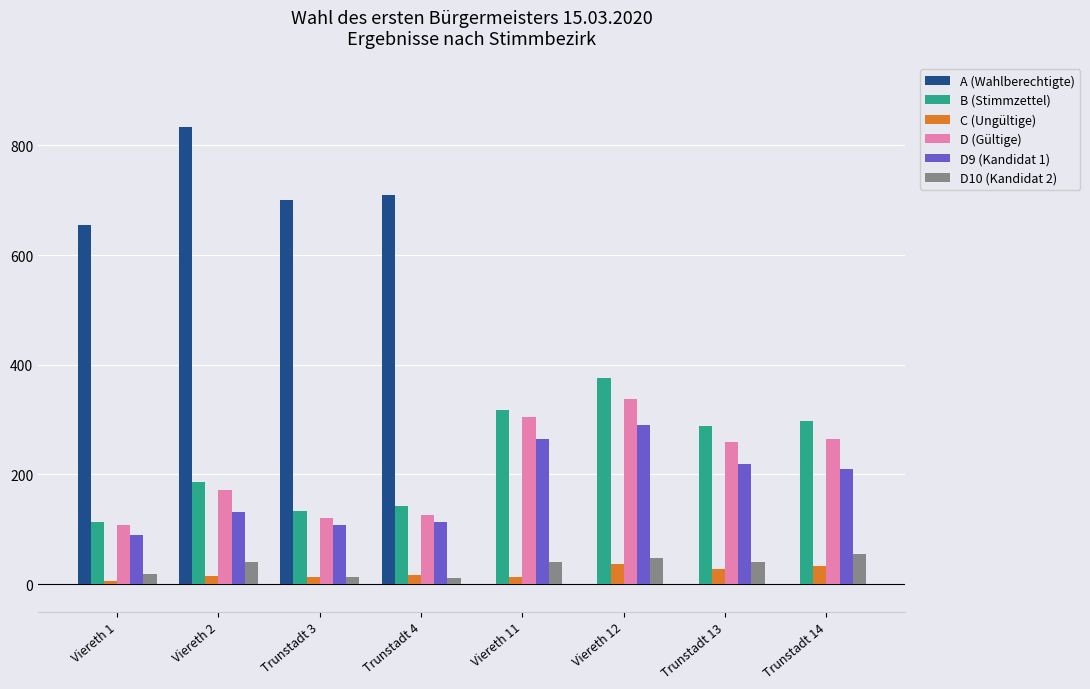

Which series has the largest total across all categories?

A (Wahlberechtigte)